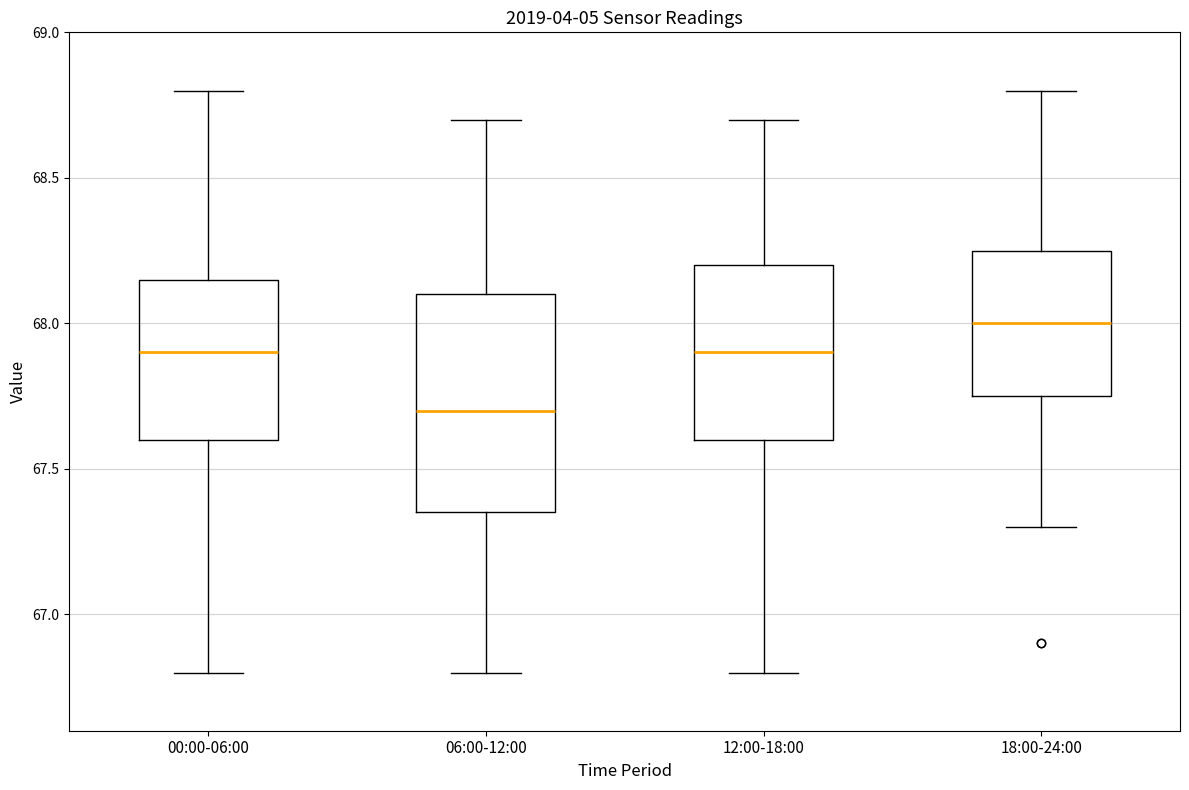

Which box has the lowest median line?

06:00-12:00